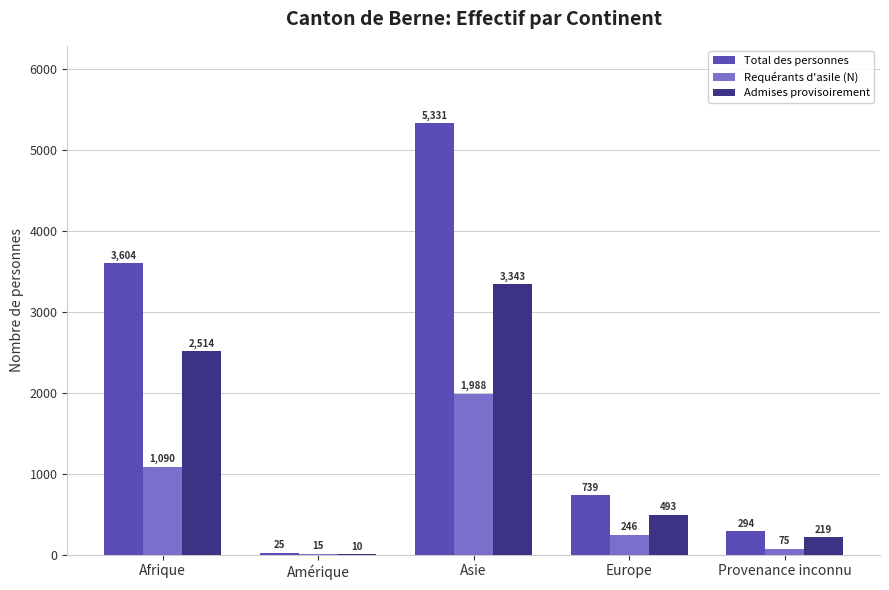

What is the greatest value displayed?

5331